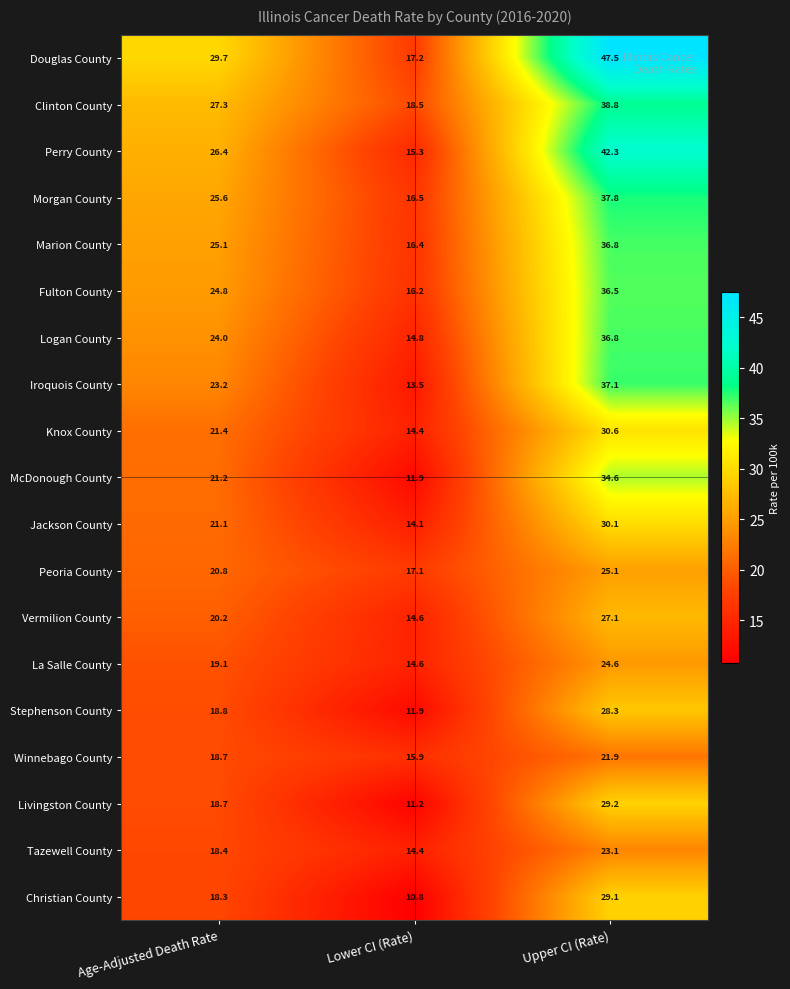

True or false: McDonough County has a value of 58.0 at Upper CI (Rate).

False